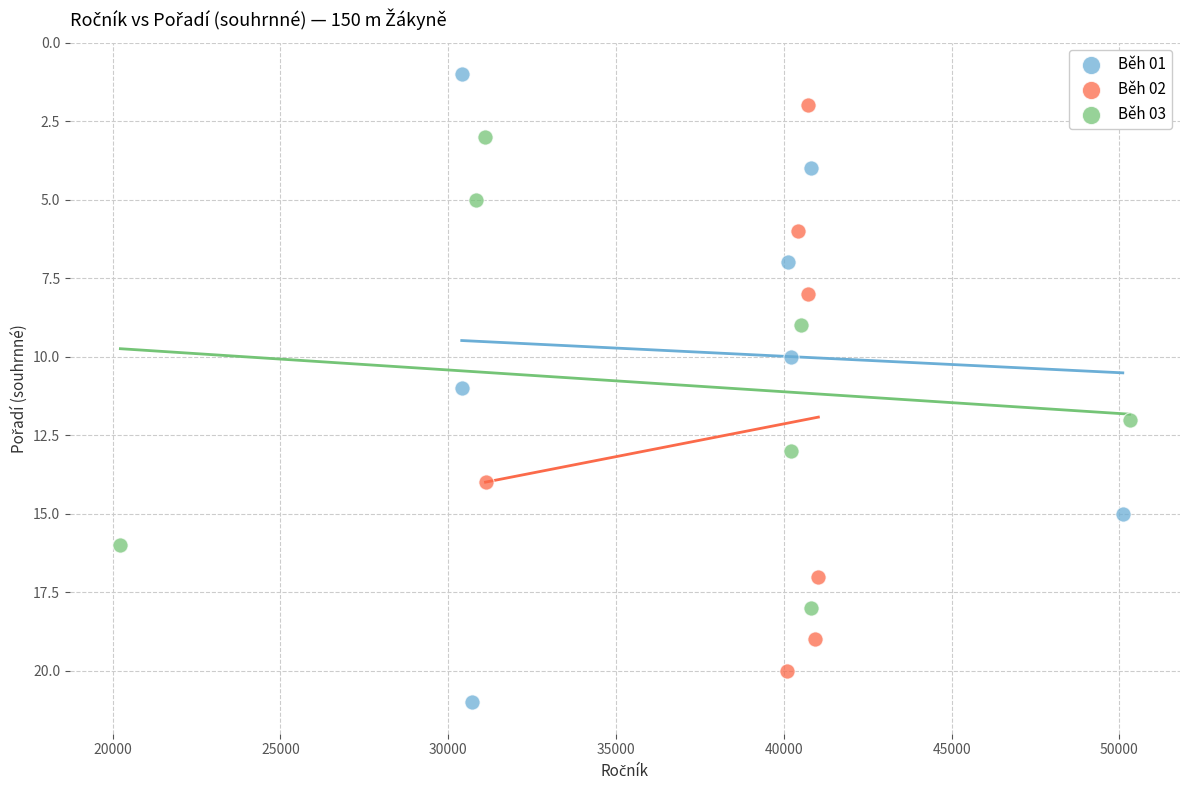

Which series contains the lowest Y value?

Běh 01